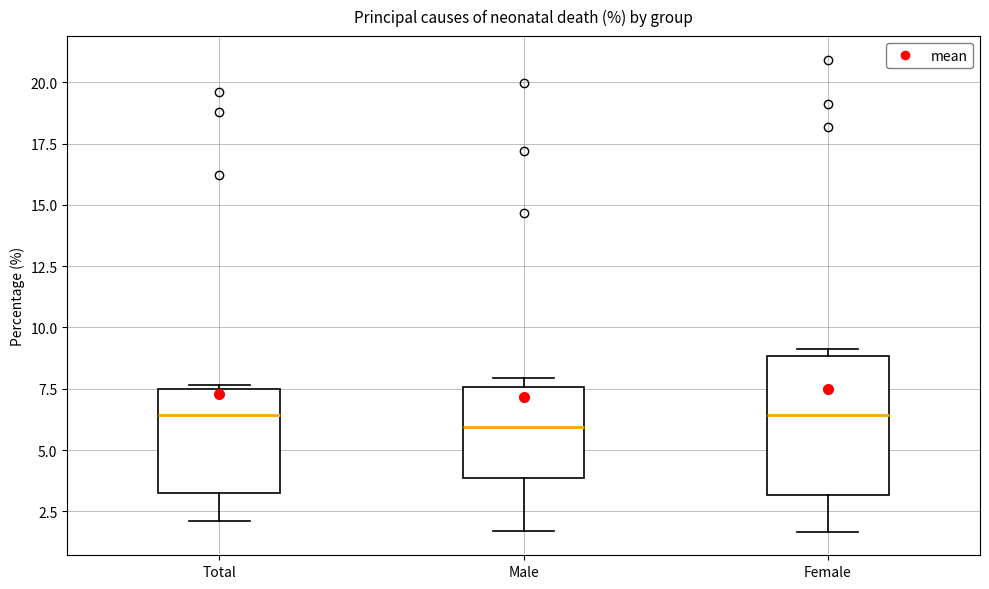

Reading left to right, transcribe this box plot: for each box, give where its median line is, the range the box spans, and where its two whiskers end, as read against the y-axis. The values are not printed on the chart, so give them approximately, as read against the axis.

Total: median 6.5, box 3.0 to 7.5, whiskers 2.0 to 7.5 (just above the box's upper edge)
Male: median 6.0, box 4.0 to 7.5, whiskers 1.5 to 8.0
Female: median 6.5, box 3.0 to 9.0, whiskers 1.5 to 9.0 (just above the box's upper edge)